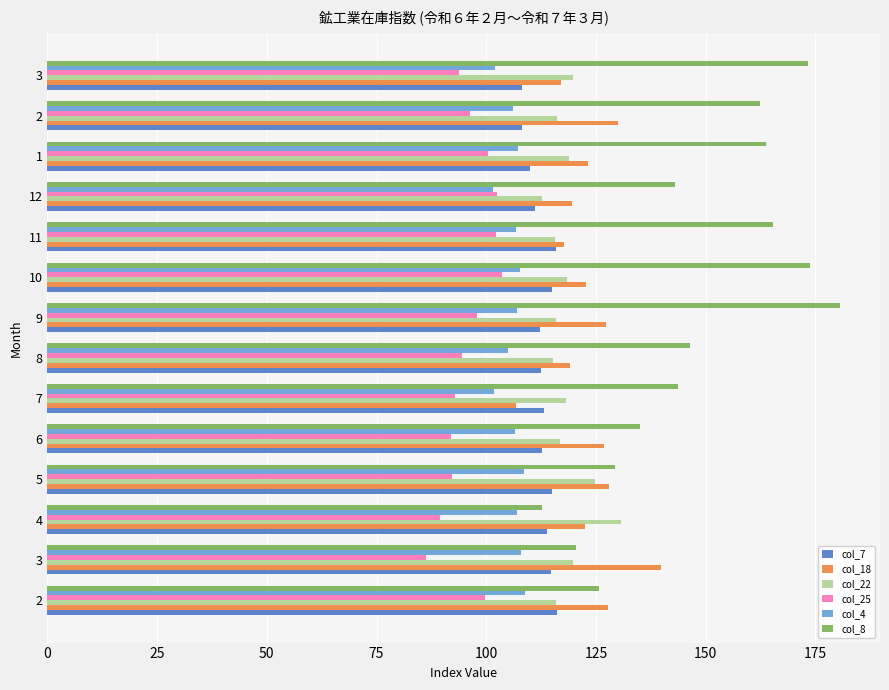

Count the number of categories in the chart.

14